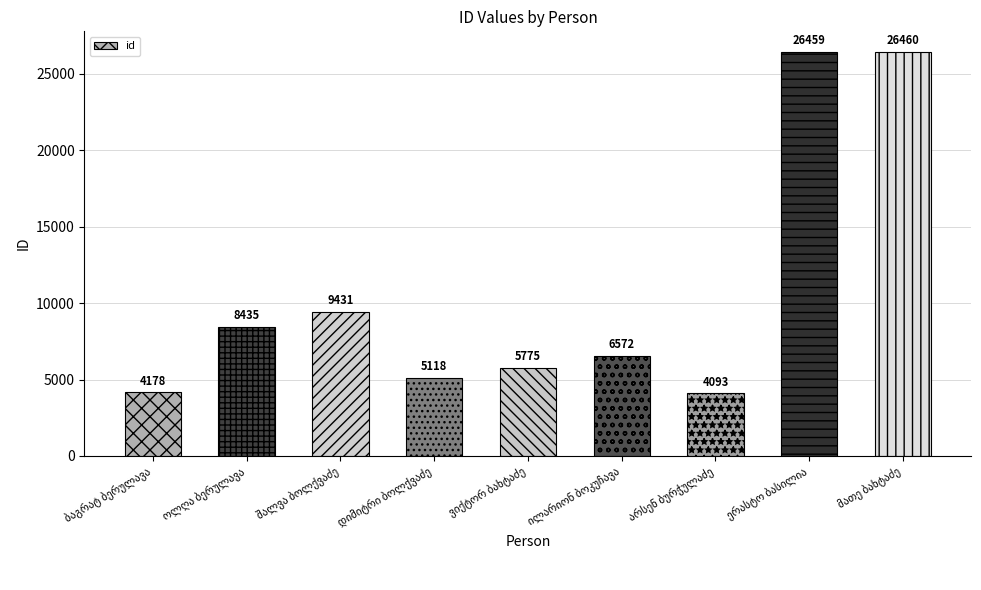

What is the greatest value displayed?

26460